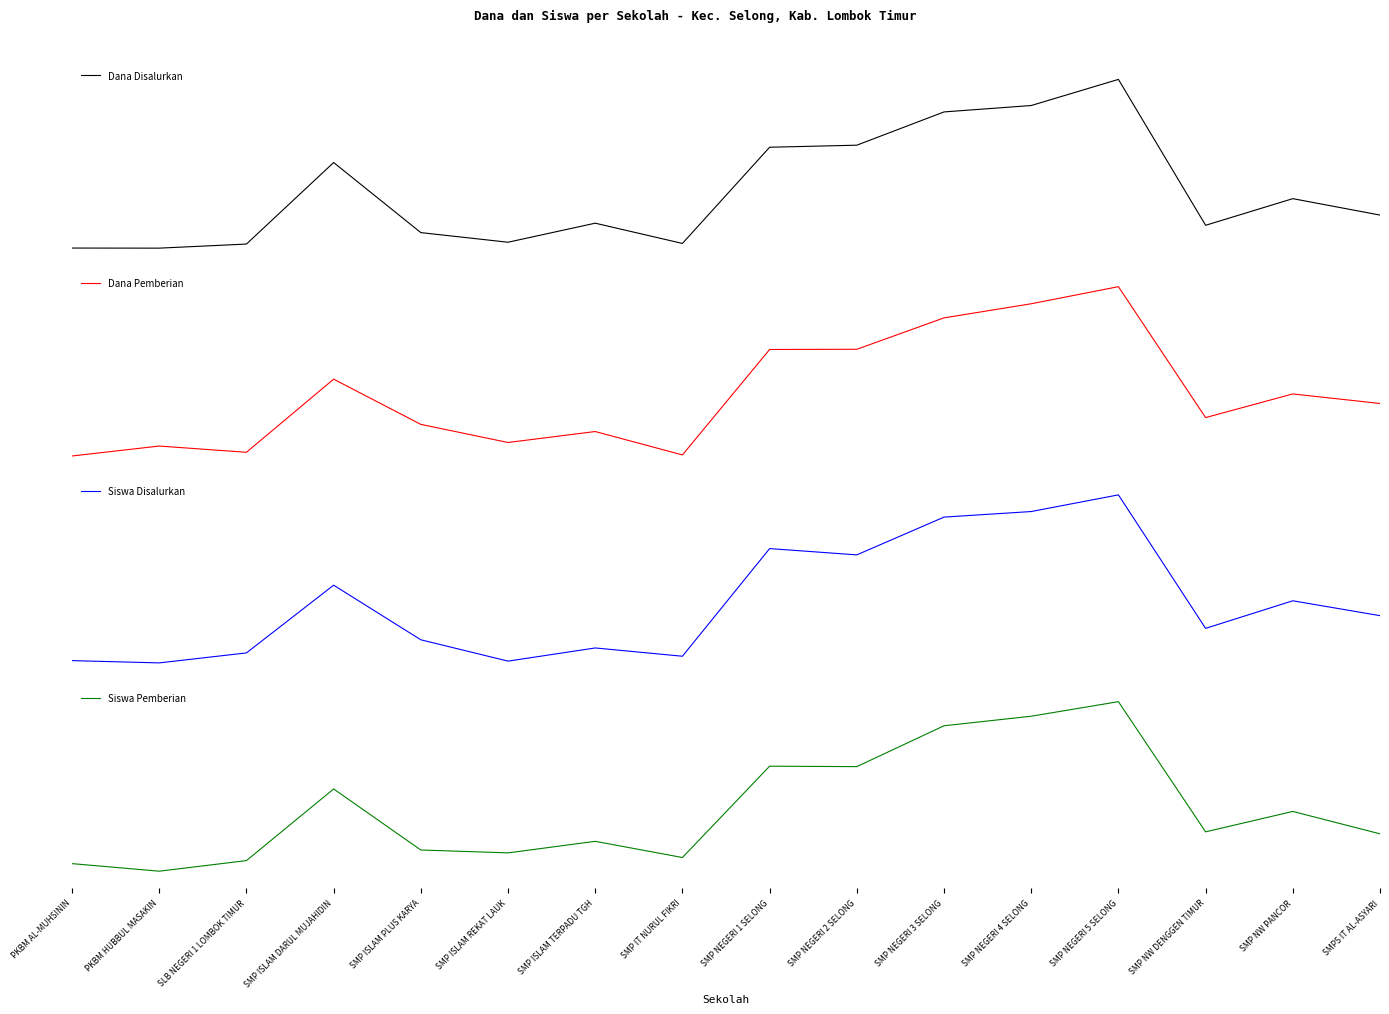

At how many categories does at least one series exceed 0?

16